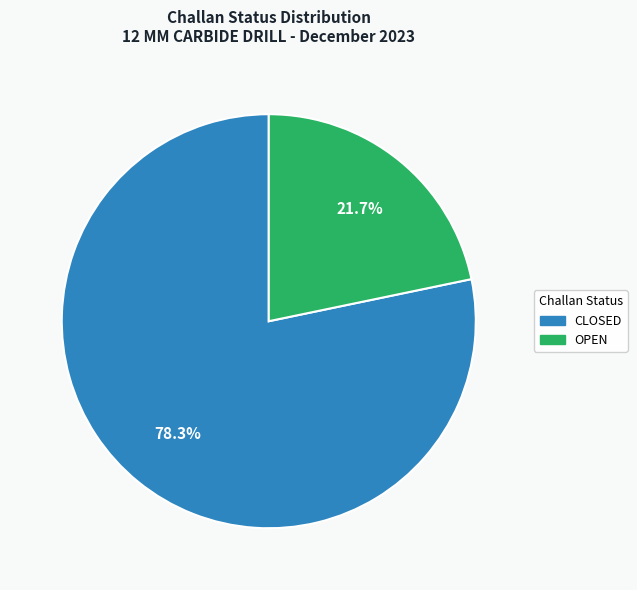

Approximately how many times larger is the value at CLOSED compared to OPEN?

3.6